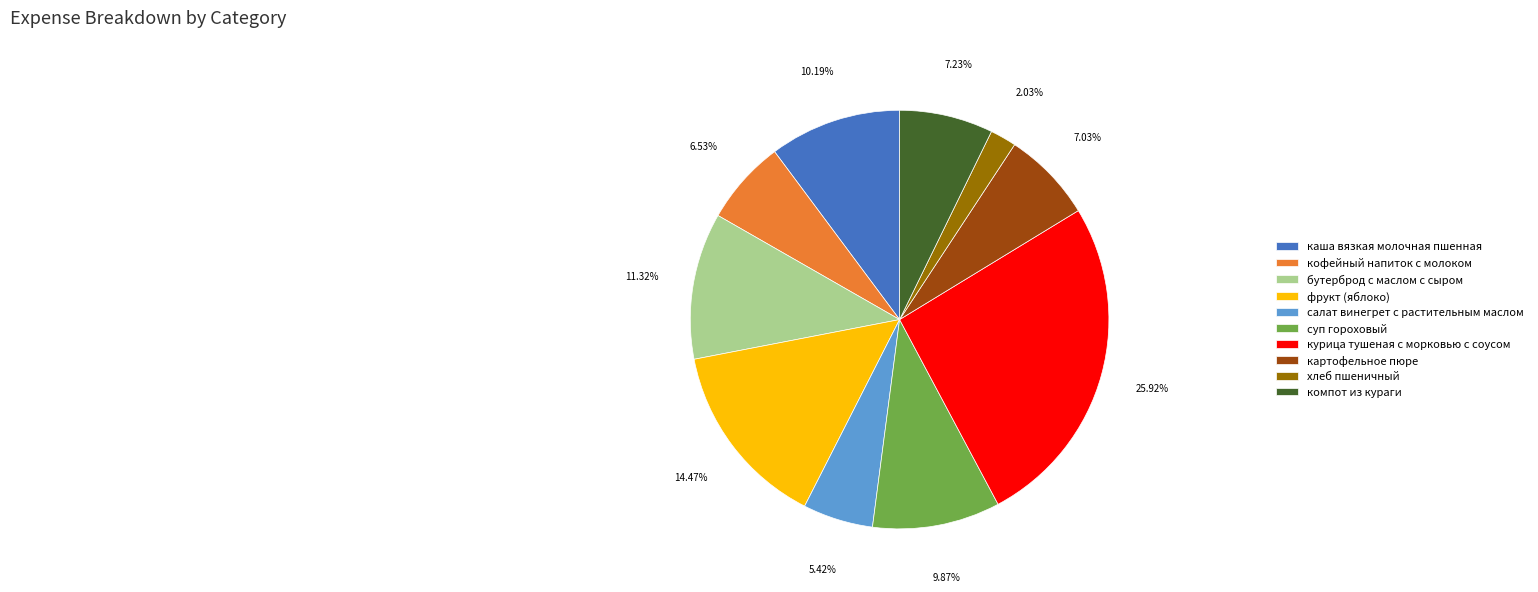

How many slices are in this pie chart?

10